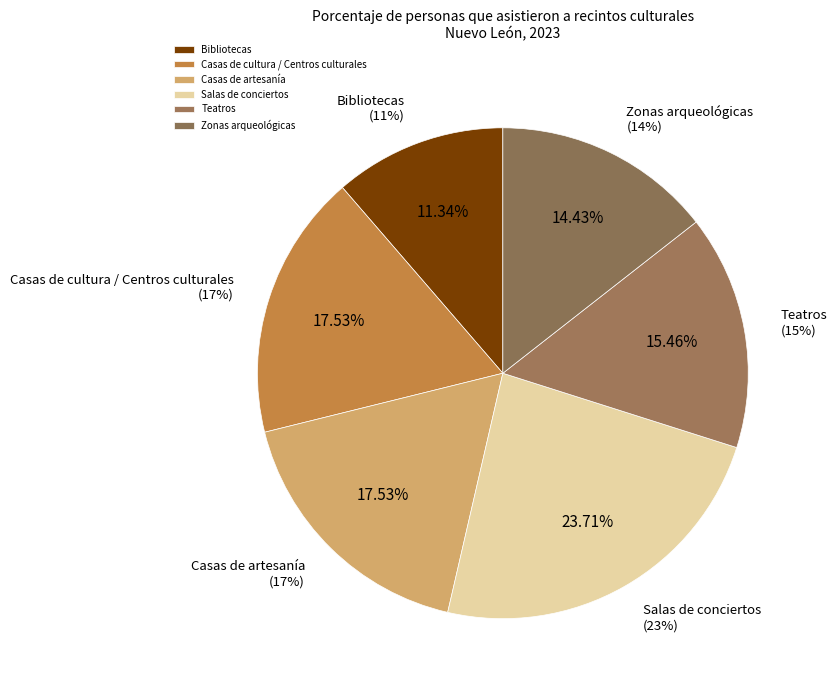

Rank the categories by value from lowest to highest.

Bibliotecas, Zonas arqueológicas, Teatros, Casas de cultura / Centros culturales, Casas de artesanía, Salas de conciertos